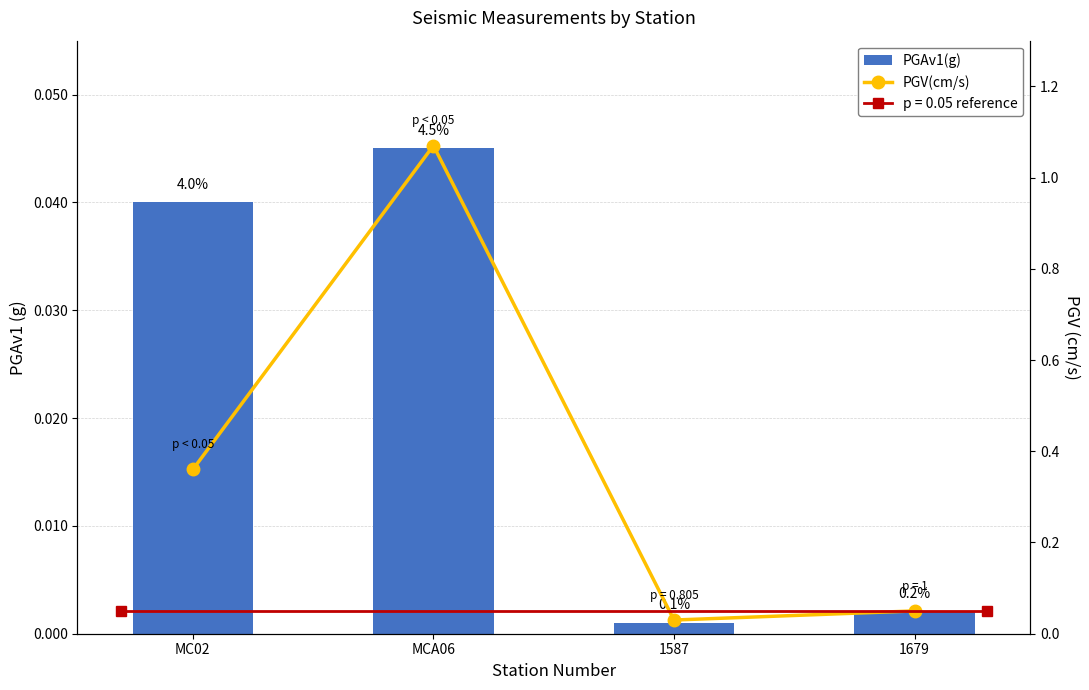

List the labels in order of PGAv1(g) value, largest first.

MCA06, MC02, 1679, 1587